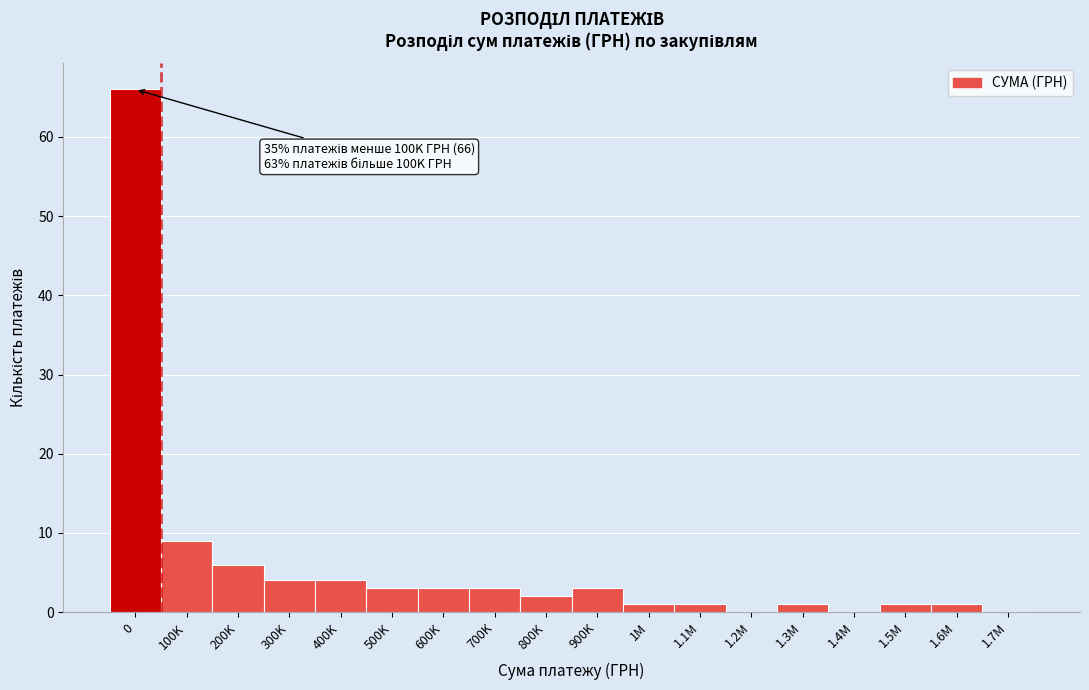

Reading left to right, list all the values displayed in this chart.

0=66	100K=9	200K=6	300K=4	400K=4	500K=3	600K=3	700K=3	800K=2	900K=3	1M=1	1.1M=1	1.2M=0	1.3M=1	1.4M=0	1.5M=1	1.6M=1	1.7M=0